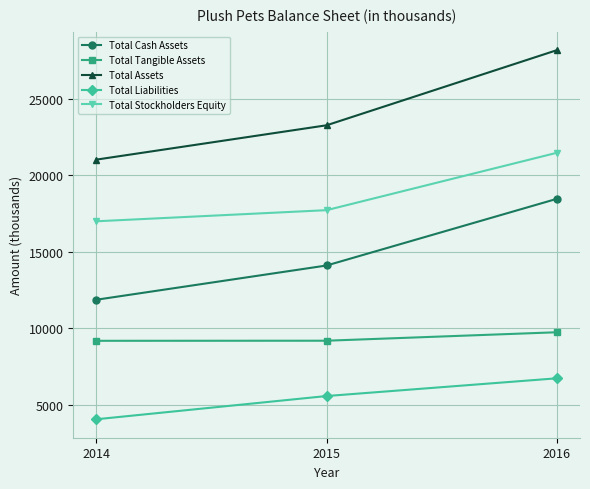

What is the sum of the Total Stockholders Equity values at 2014 and 2016?

38478